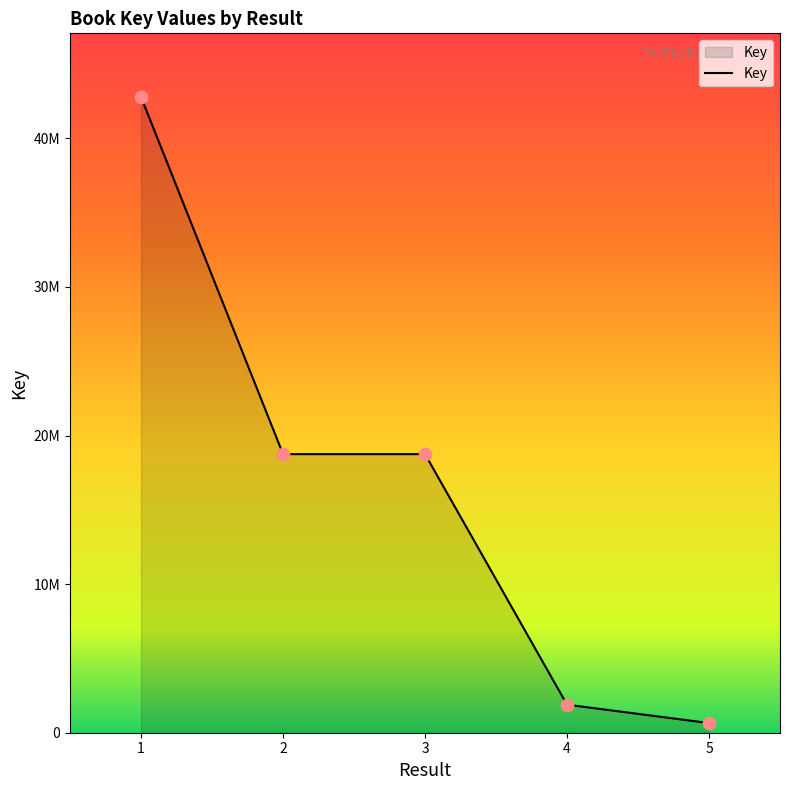

Between 5 and 3, which is larger?

3